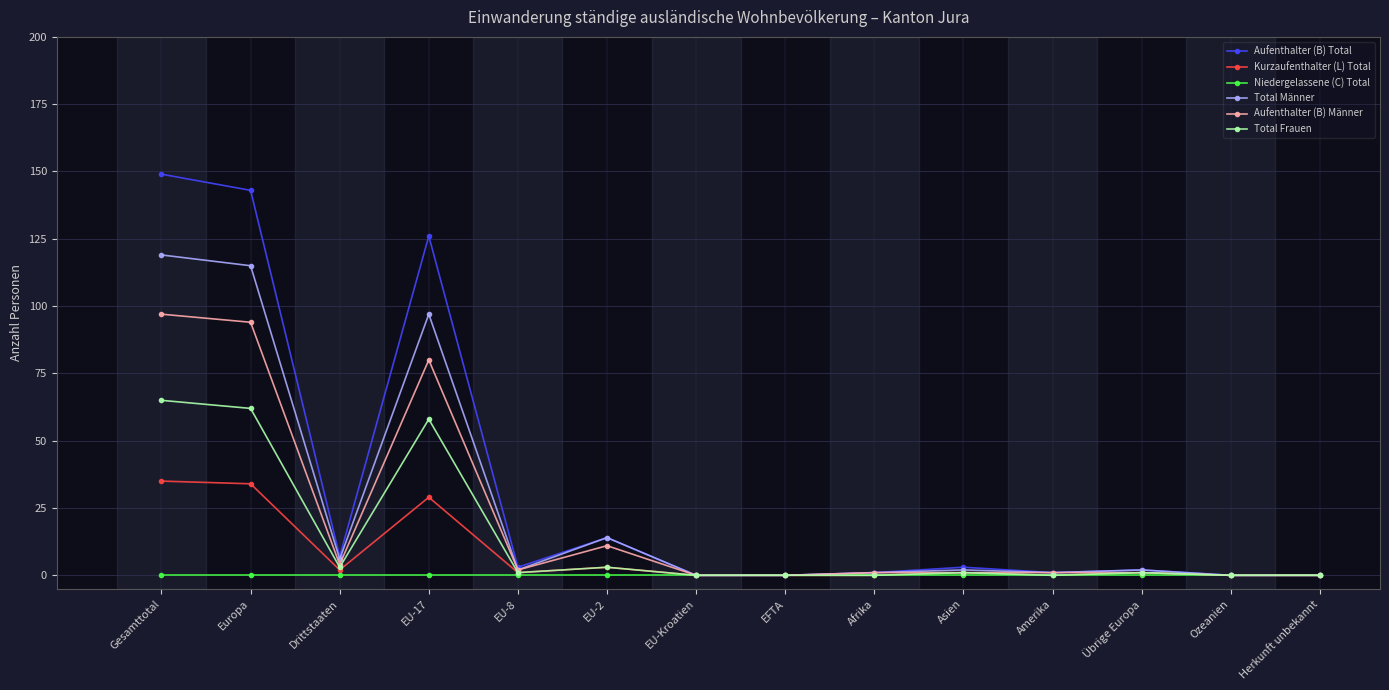

True or false: Niedergelassene (C) Total has a value of 0 at Europa.

True